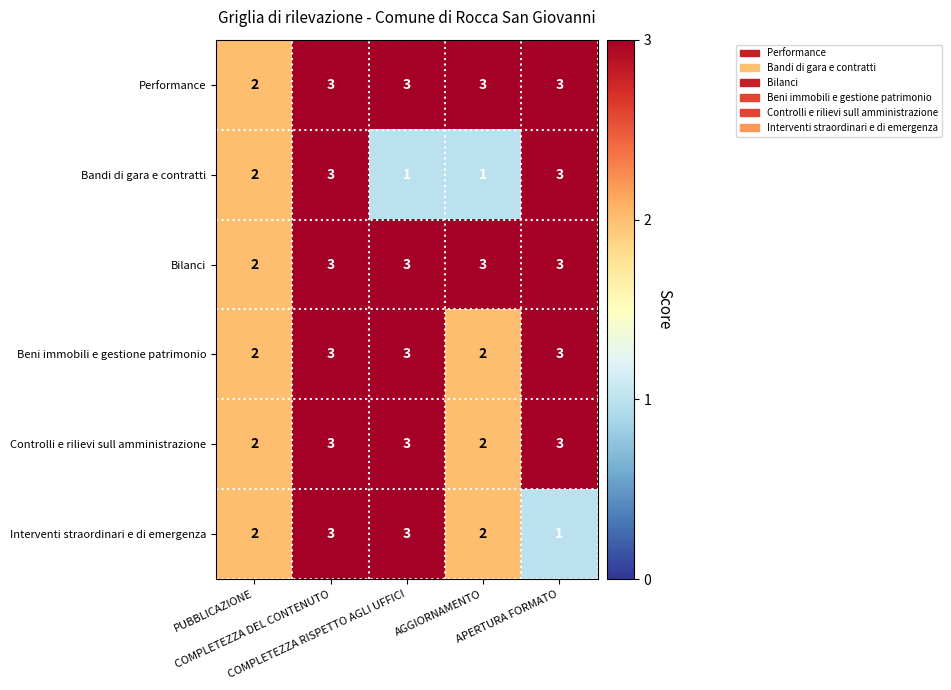

What is the maximum value shown in the chart?

3